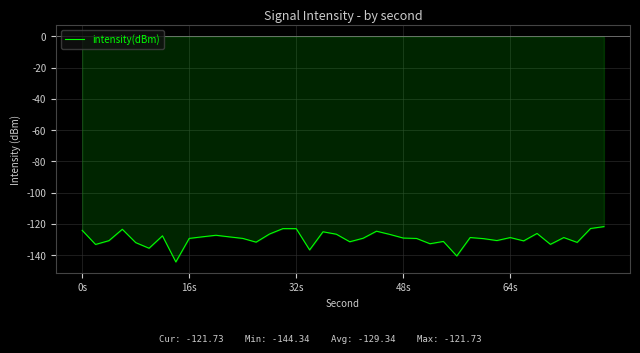

What is the maximum value shown in the chart?

-121.7